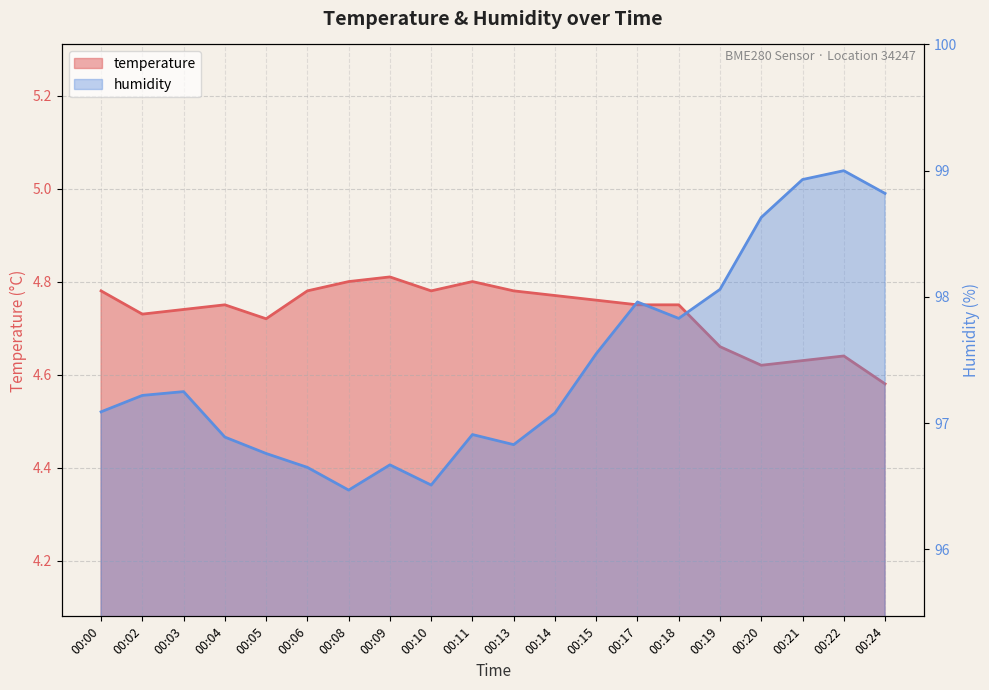

What is the difference between the second highest and second lowest values in the humidity series?

2.4